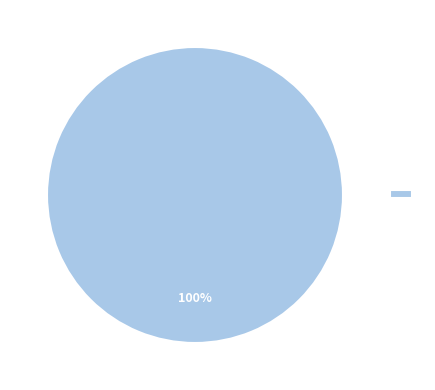

Does any single category account for the majority?

Yes